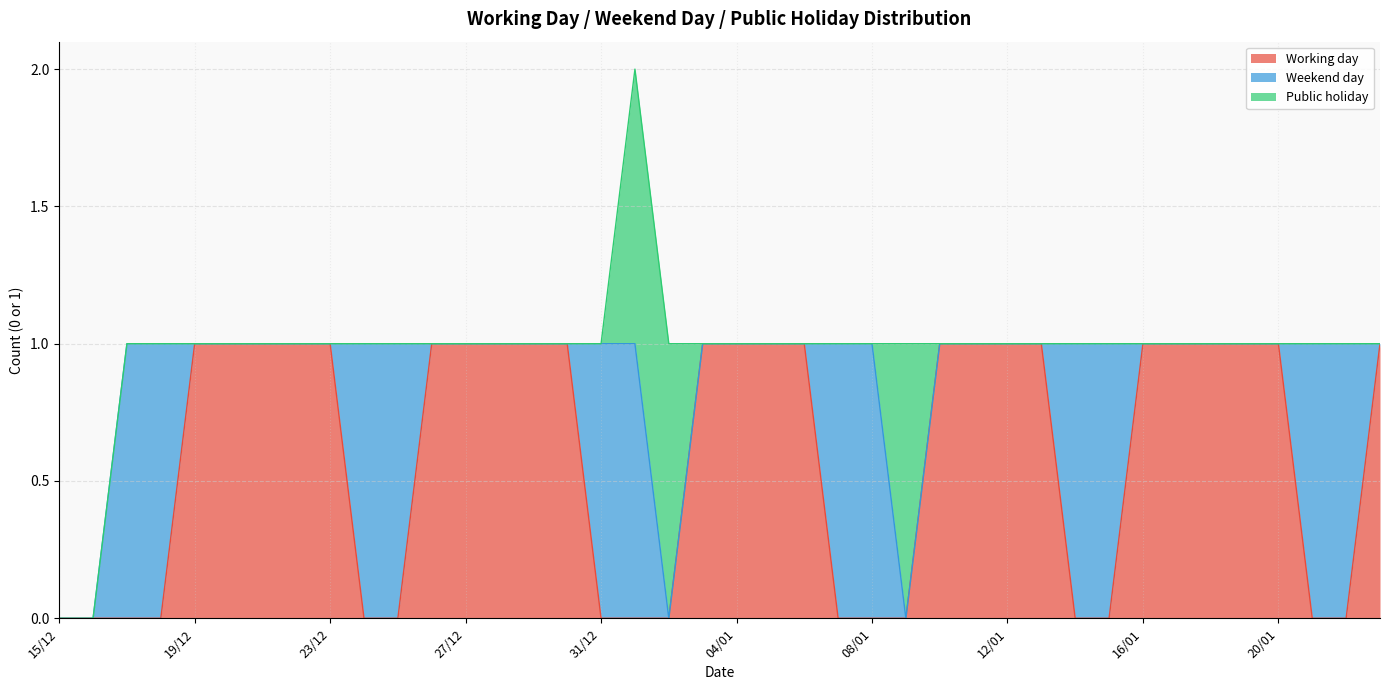

What are all the series names shown in the legend?

Working day, Weekend day, Public holiday